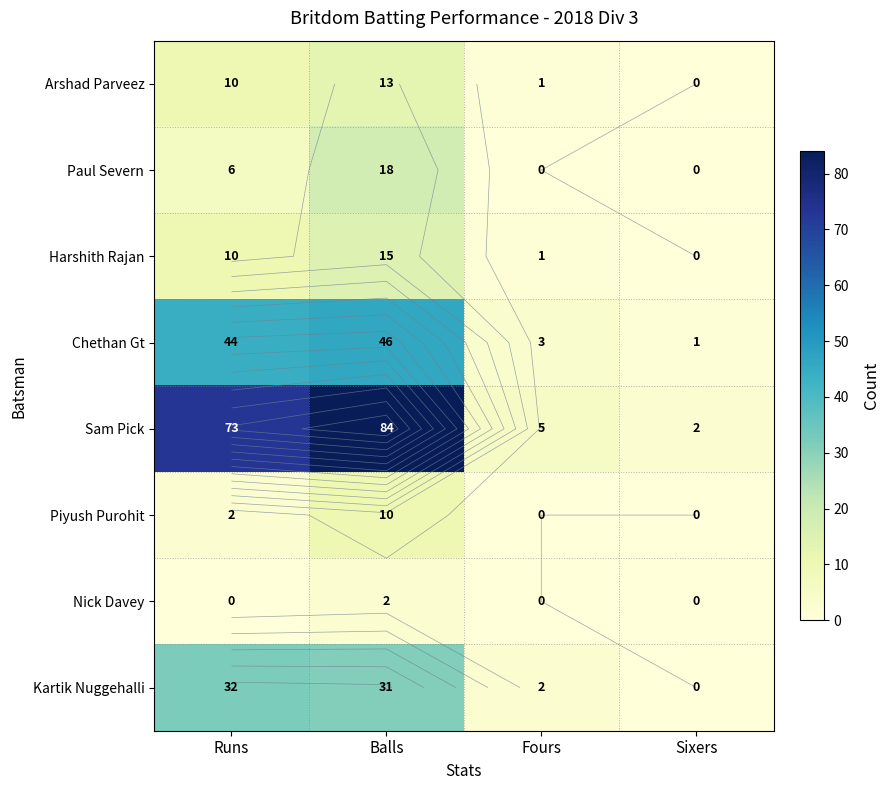

Which has a higher value, Balls or Runs?

Balls